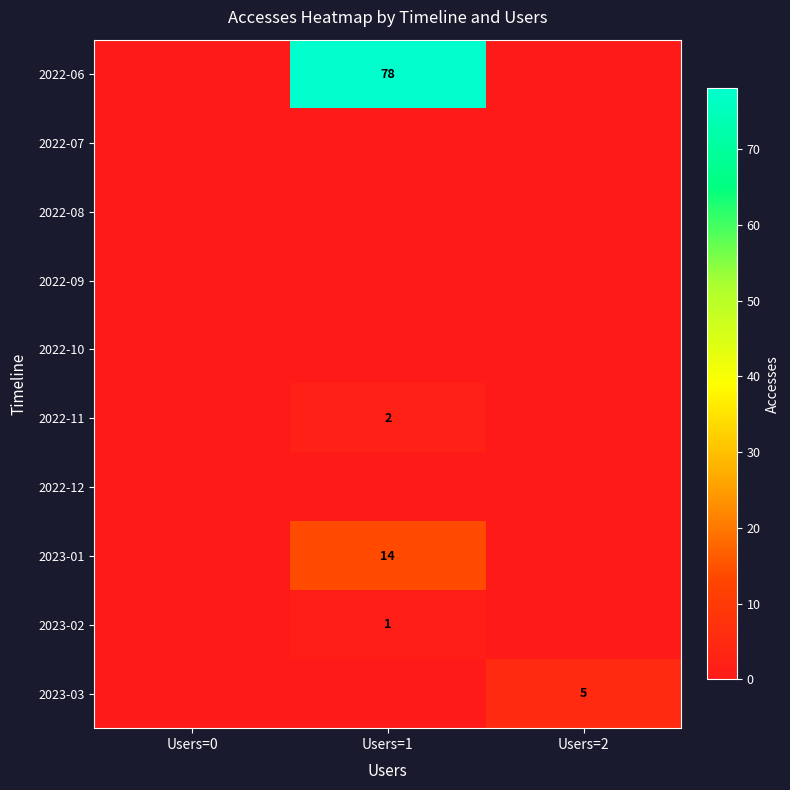

Between Users=0 and Users=2, which is larger?

Users=0